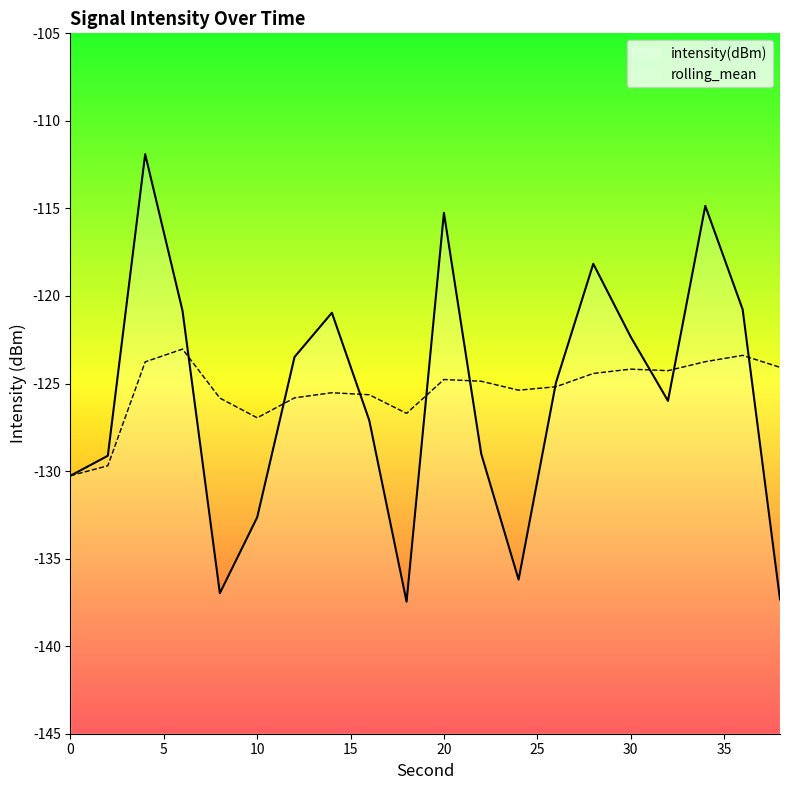

Where do rolling_mean and intensity(dBm) first cross each other?

6 and 8